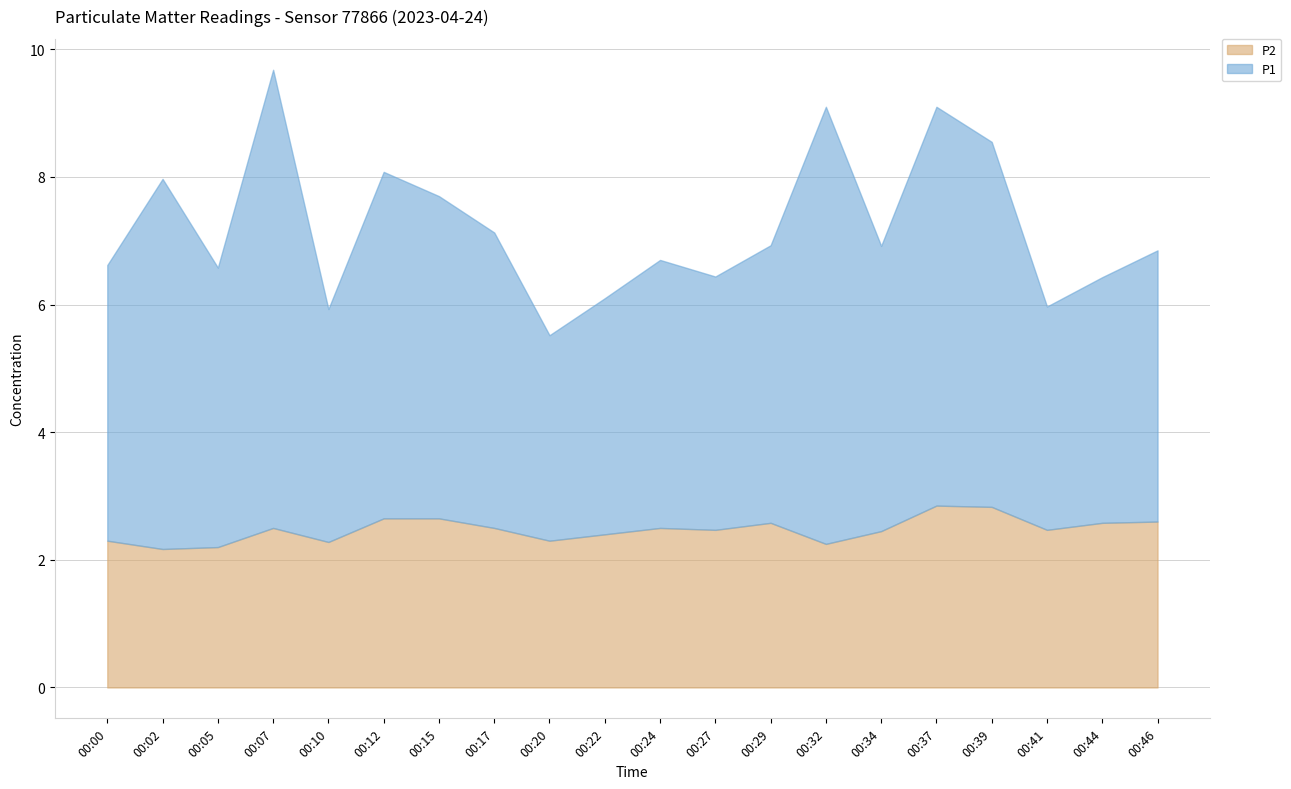

Which series has the widest spread of values?

P1